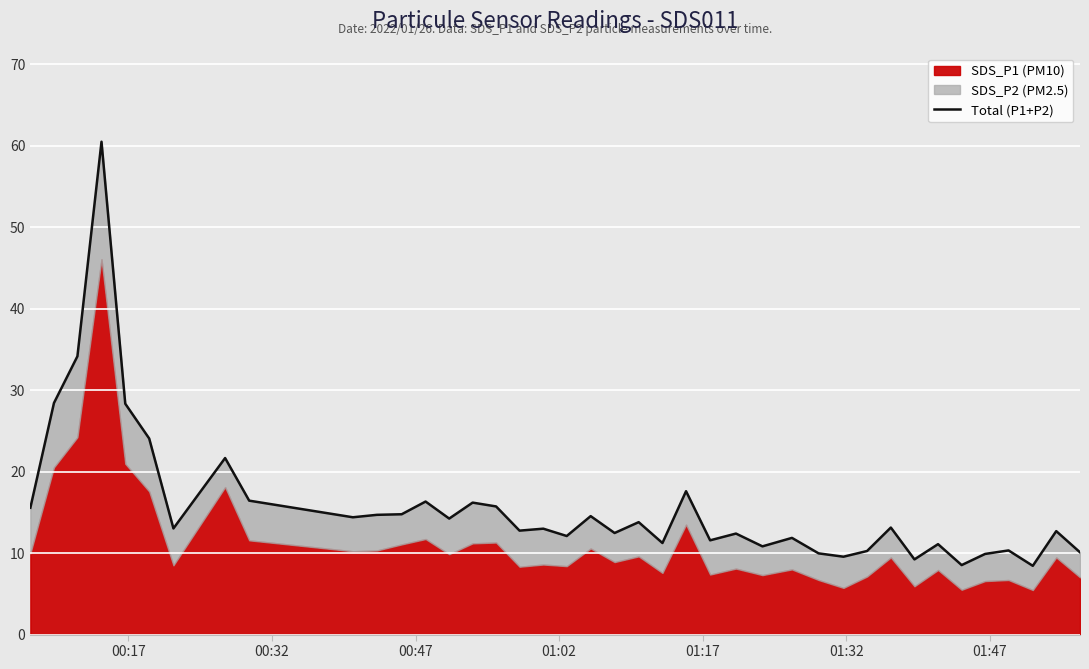

Reading right to left, list all the values displayed in this chart.

10.1	12.7	8.4	10.3	9.9	8.5	11.1	9.2	13.1	10.3	9.6	10.0	11.9	10.8	12.4	11.6	17.6	11.2	13.8	12.5	14.5	12.1	13.0	12.8	15.7	16.2	14.2	16.3	14.8	14.7	14.4	16.4	21.7	13.0	24.1	28.3	60.5	34.2	28.4	15.6